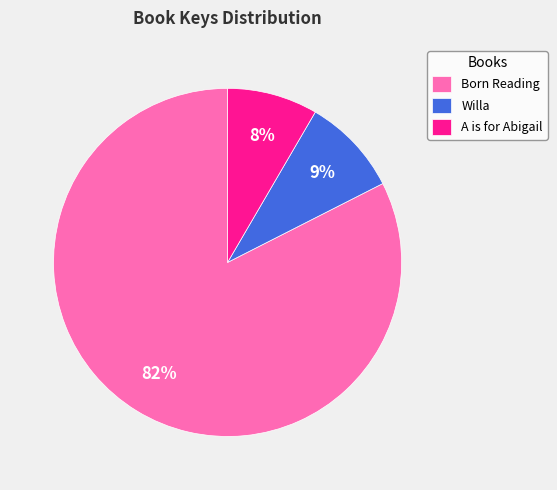

How many segments does this pie chart have?

3